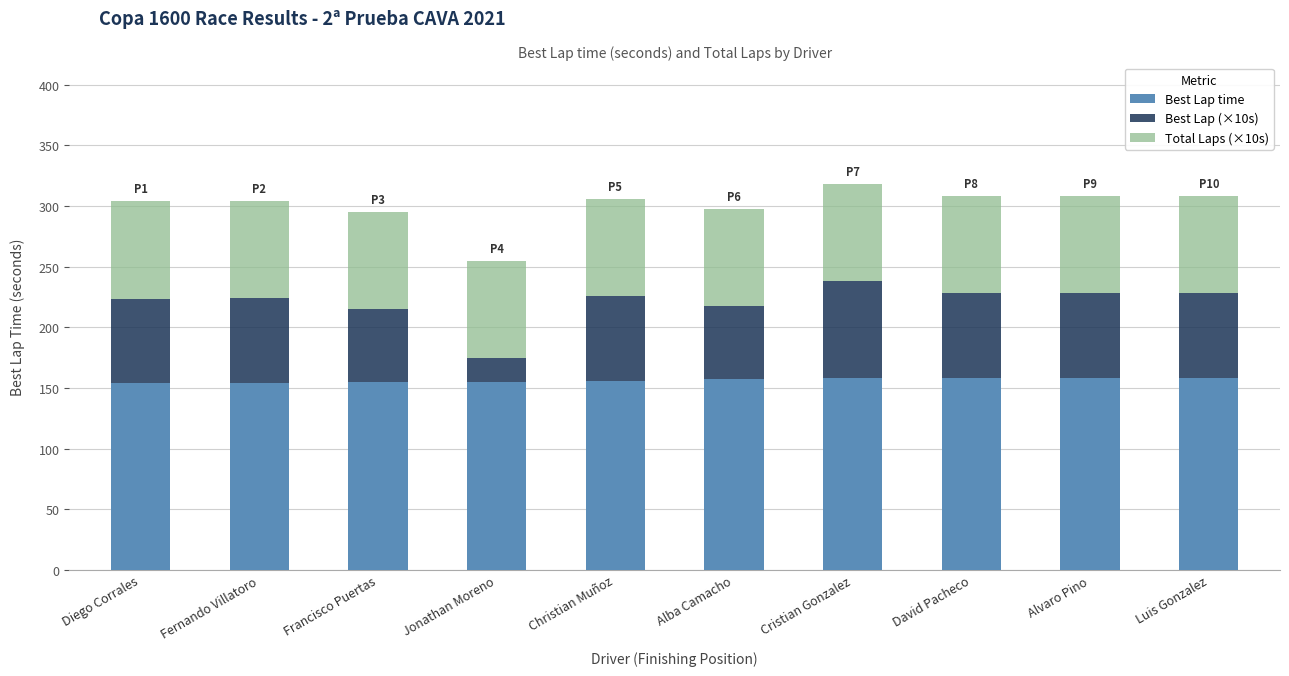

What is the maximum value for Best Lap time?

158.4